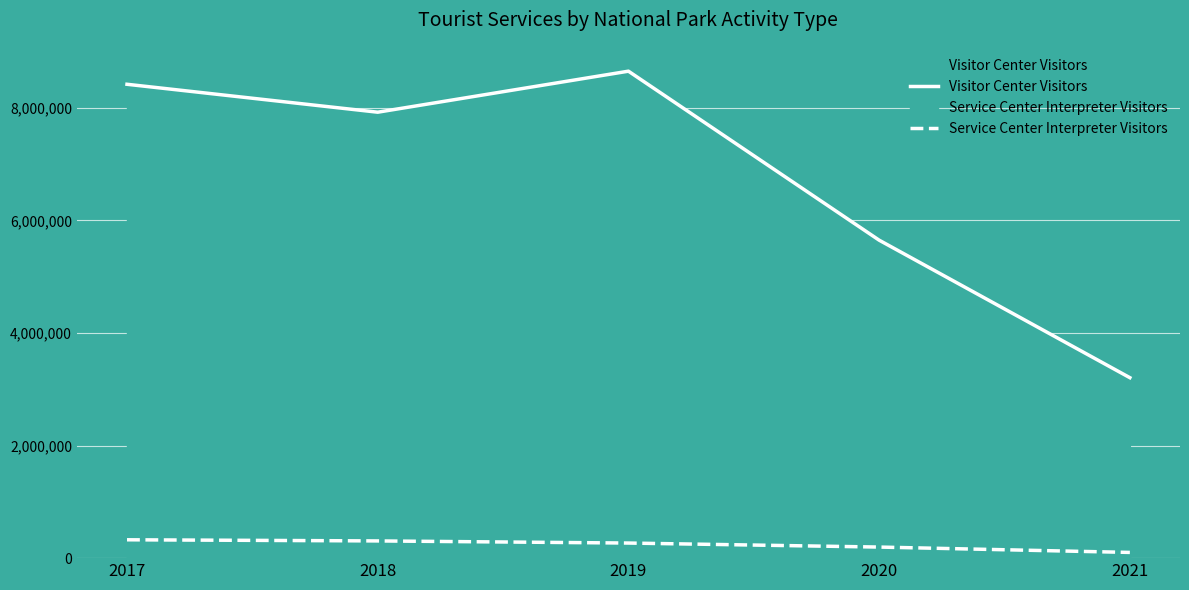

Between 2017 and 2021, which series saw the biggest shift?

Visitor Center Visitors